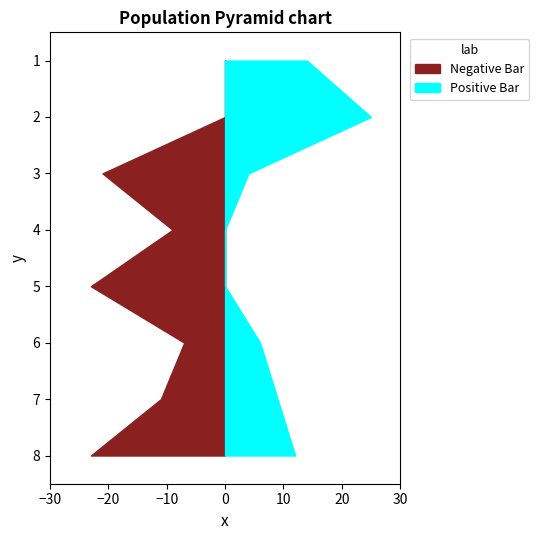

Reading right to left, transcribe all the data shown in this chart.

Score 1: 8=23	7=11	6=7	5=23	4=9	3=21	2=0	1=0
Score 2: 8=12	7=9	6=6	5=0	4=0	3=4	2=25	1=14